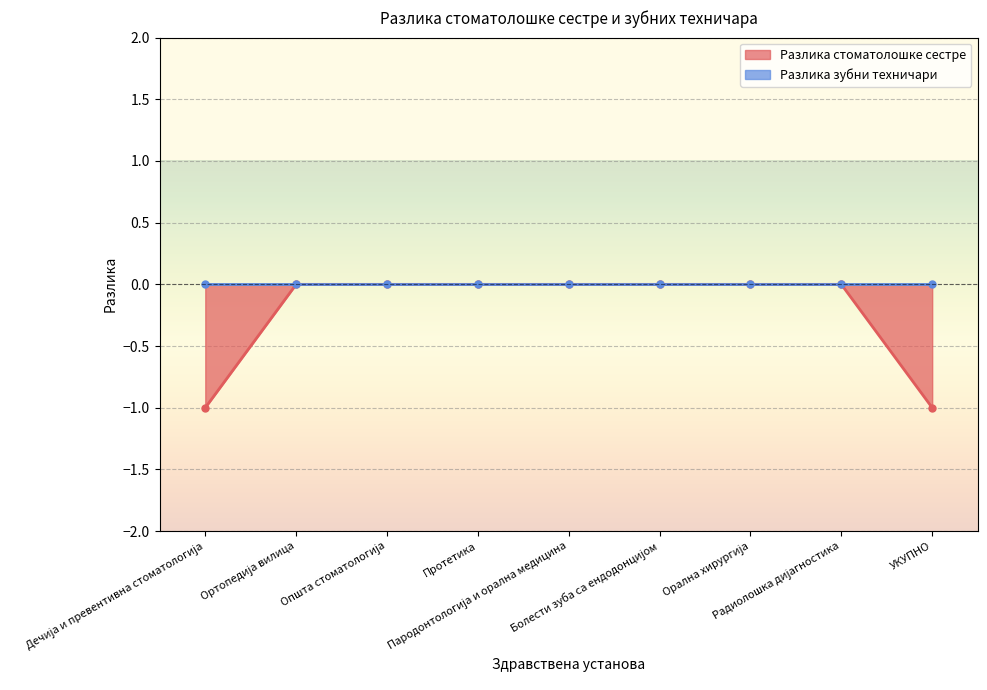

At which category does the chart reach its peak across all series?

Ортопедија вилица